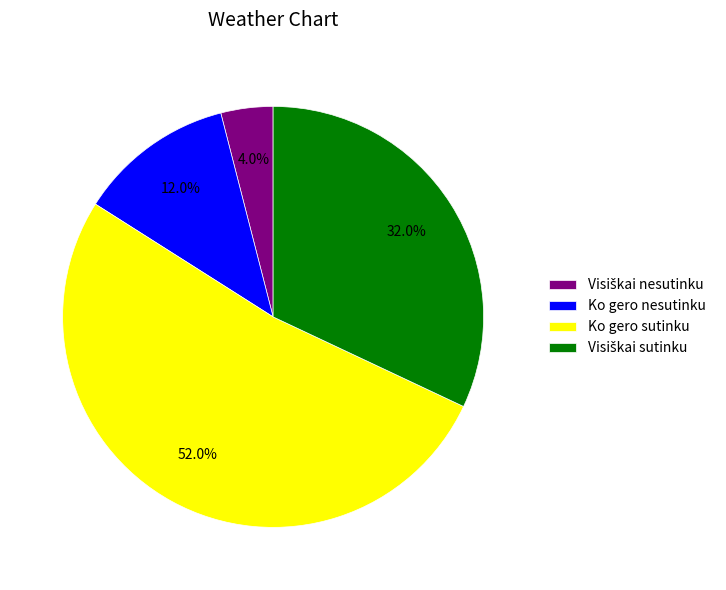

Count the number of slices in the pie.

4